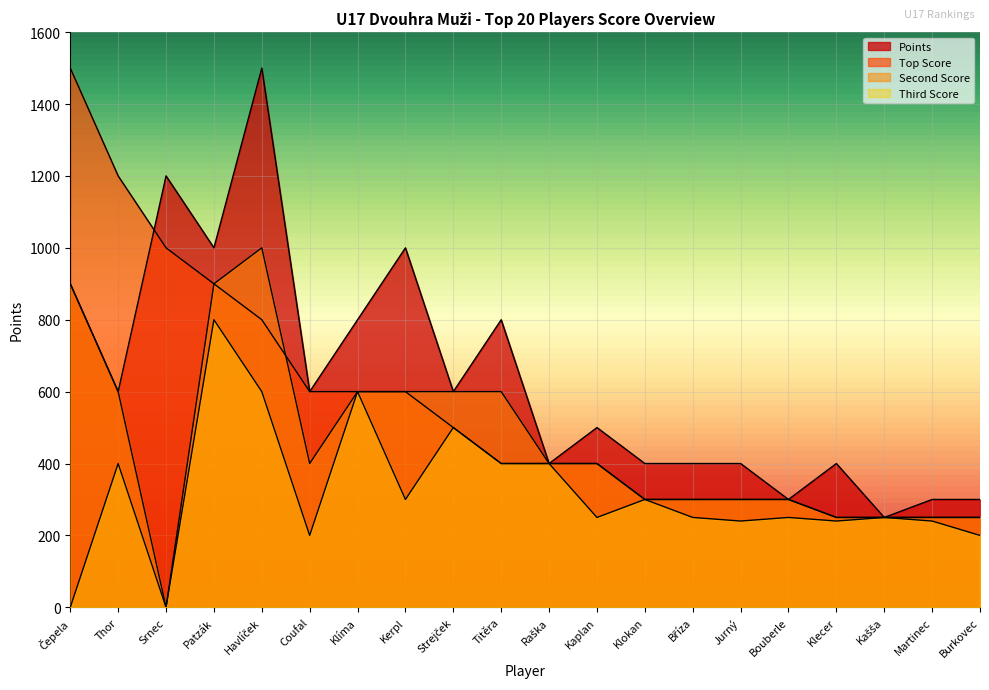

Where is Points nearest to the value 875?

Čepela